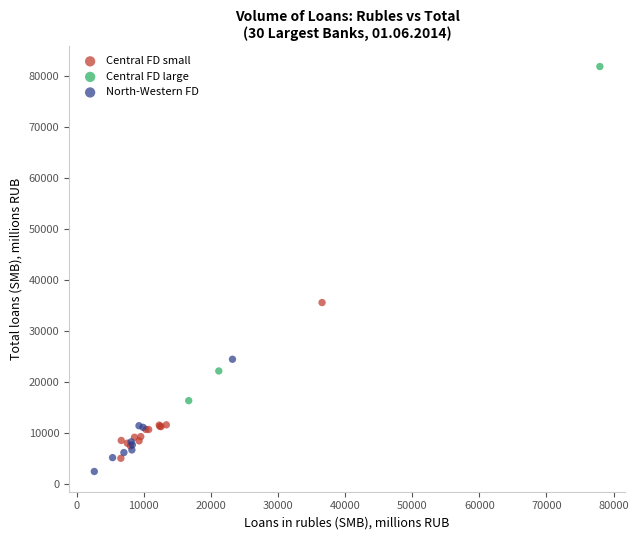

What are all the series names shown in the legend?

Central FD small, Central FD large, North-Western FD